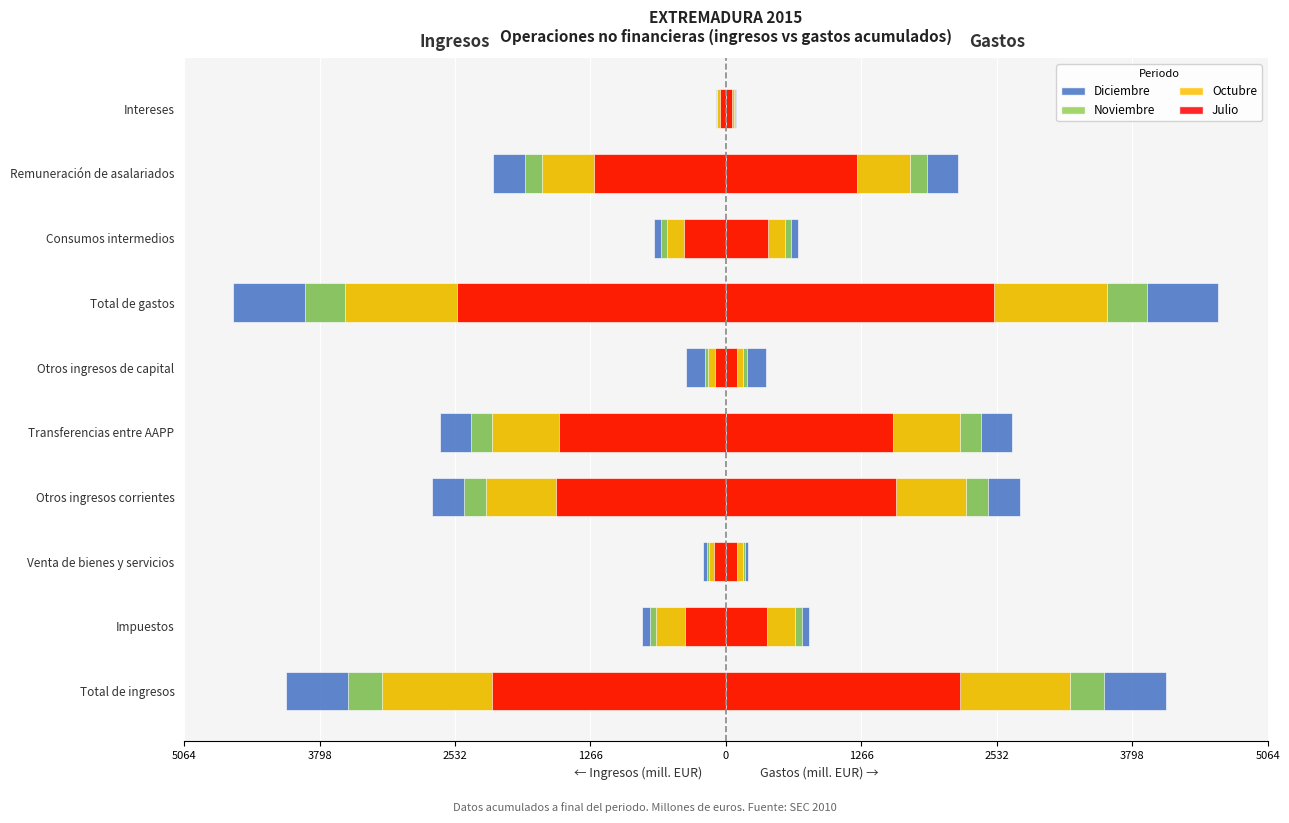

Is it true that Octubre equals -3213 at Total de ingresos?

True